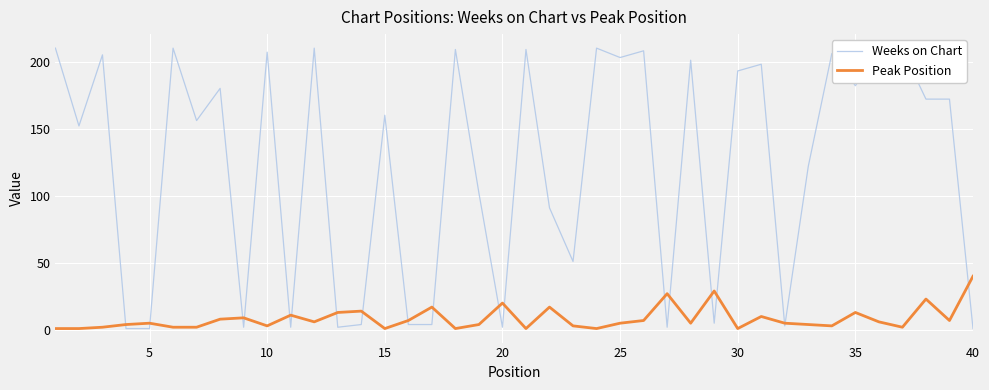

True or false: Peak Position and Weeks on Chart intersect in this chart.

True